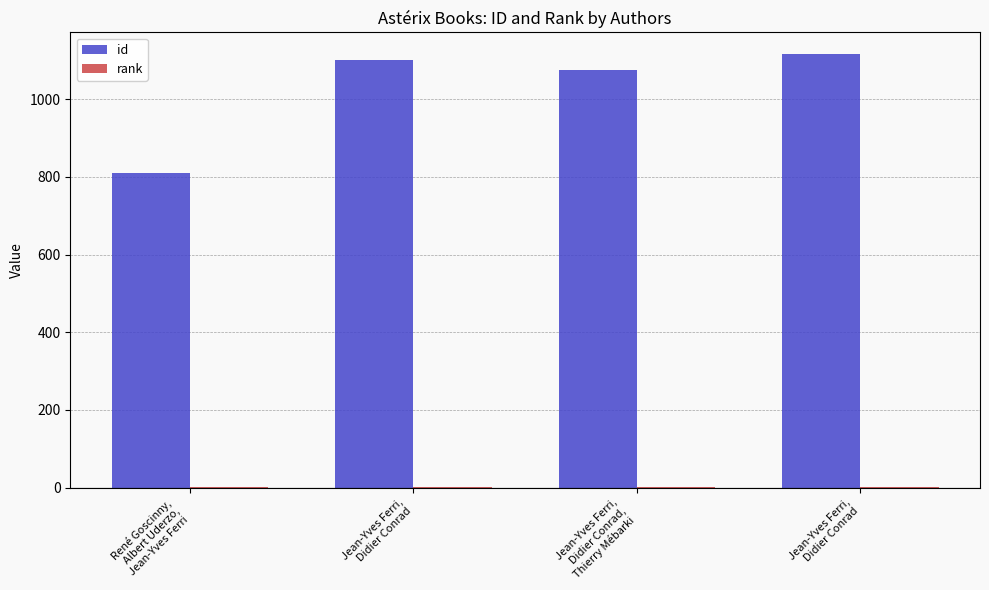

How many groups of bars are there?

4